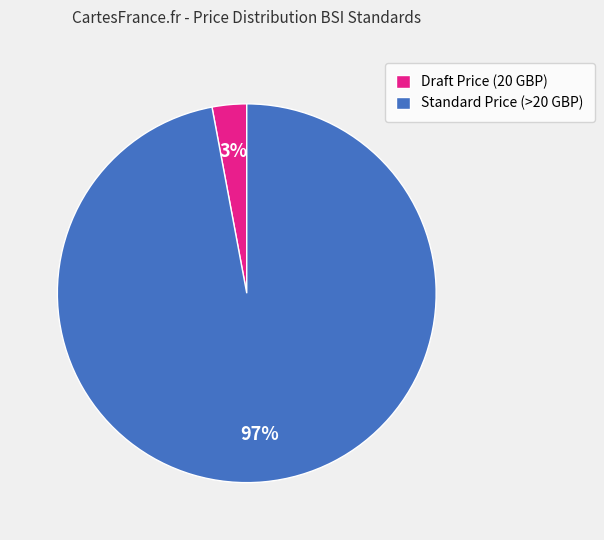

How many slices are in this pie chart?

2